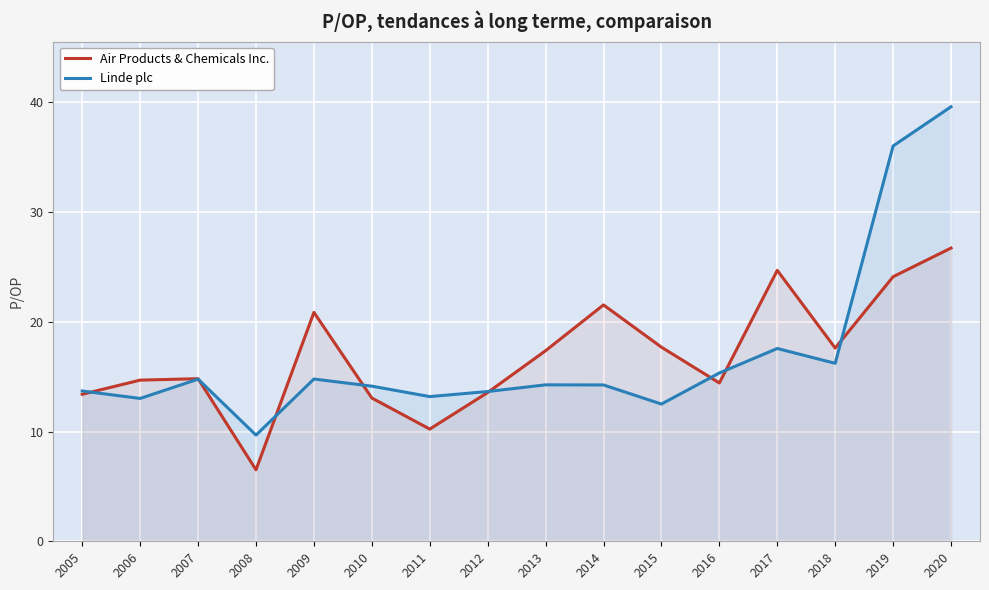

List the series in order of their peak value, highest first.

Linde plc, Air Products & Chemicals Inc.